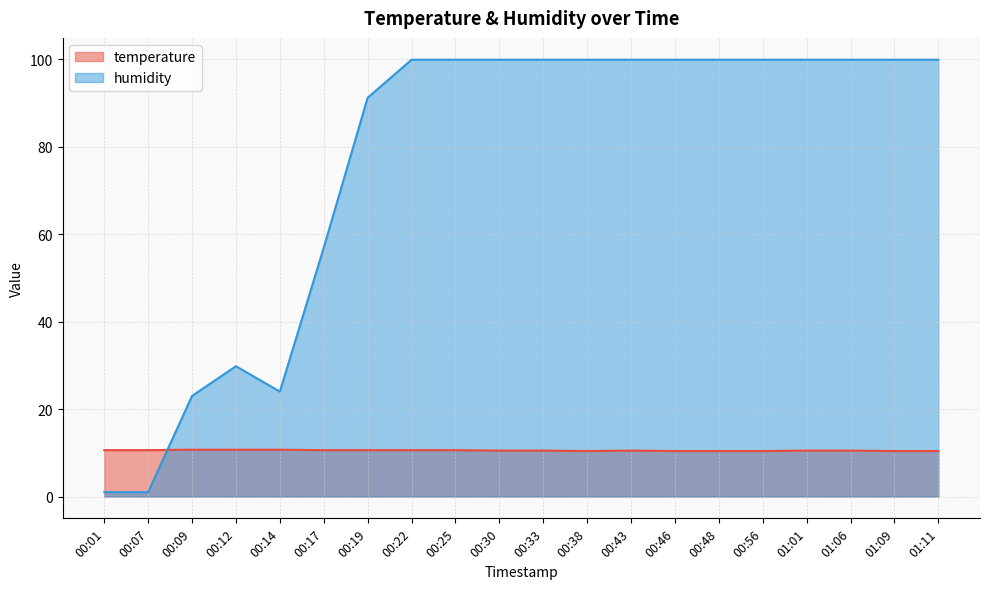

What is the difference between the maximum and minimum values in the temperature series?

0.3